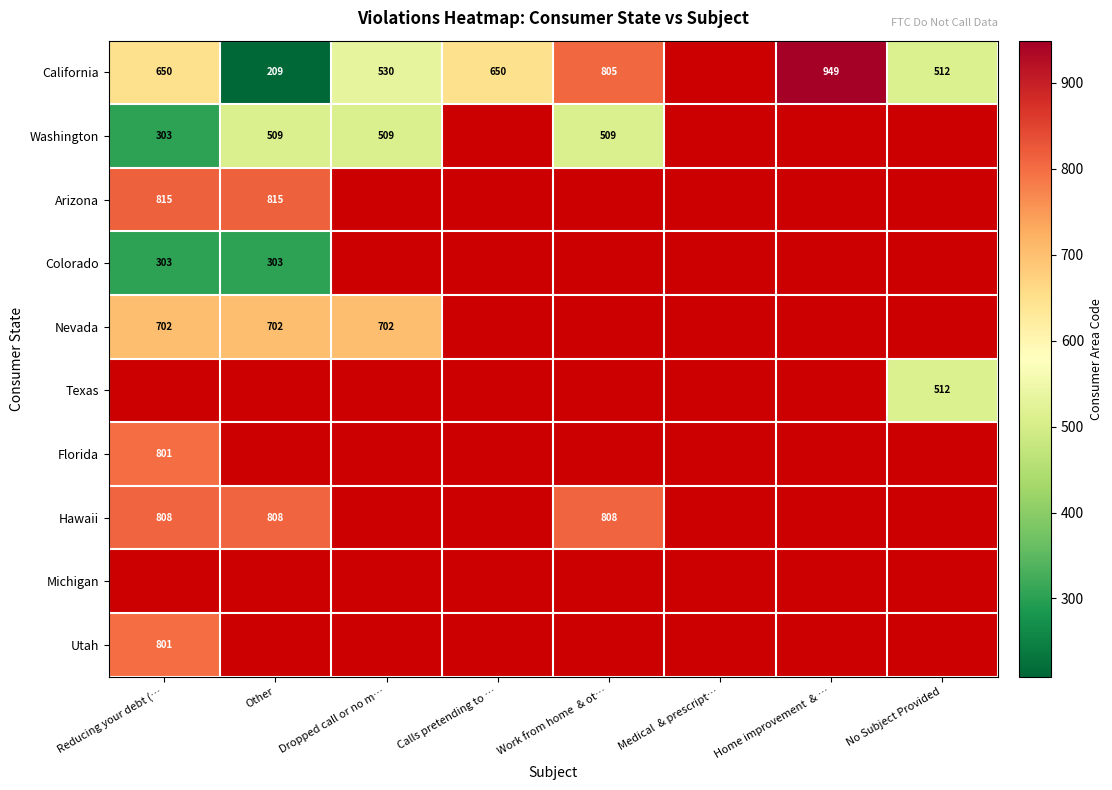

The Arizona series shows 192 at Reducing your debt (…. True or false?

False